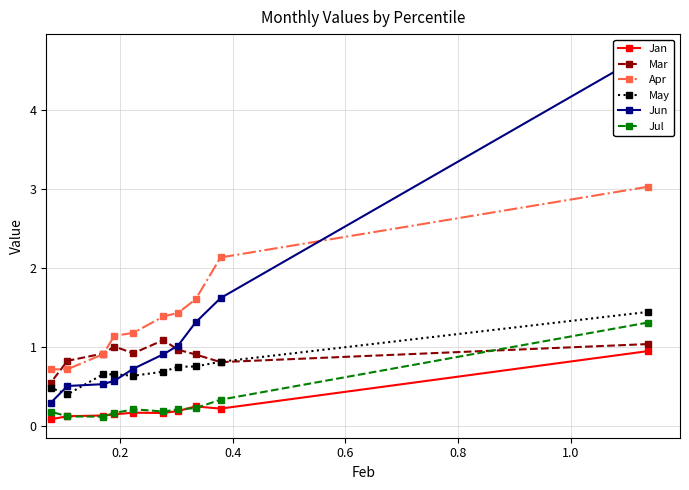

What is the highest value of the Jul series?

1.3